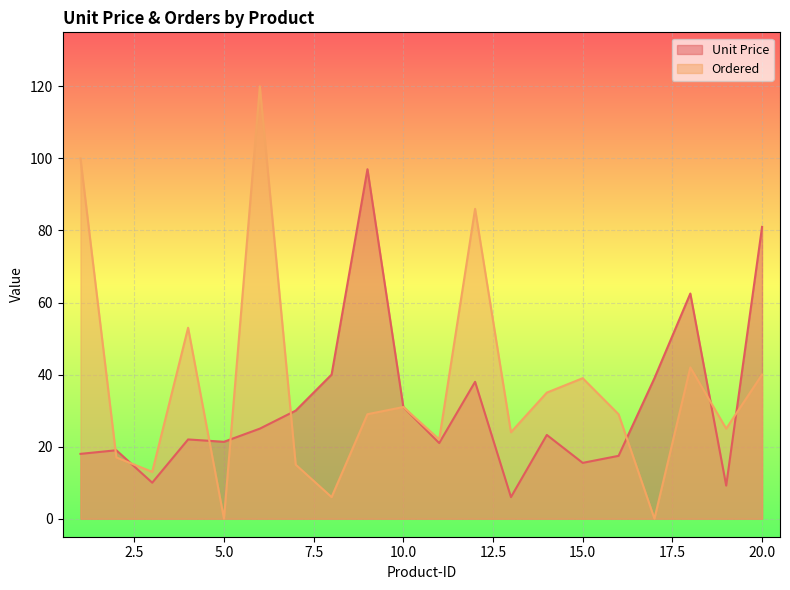

Which series ends up on top after the final intersection of Unit Price and Ordered?

Unit Price